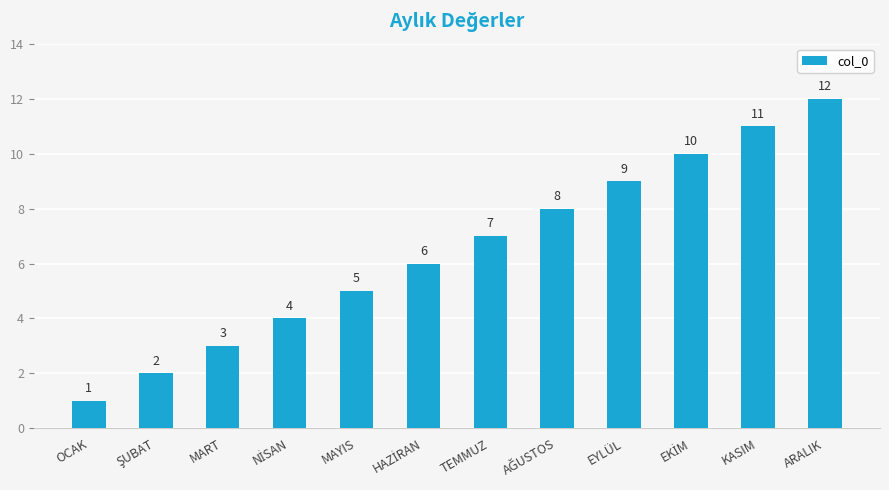

Is it true that the value at MART is 5?

False